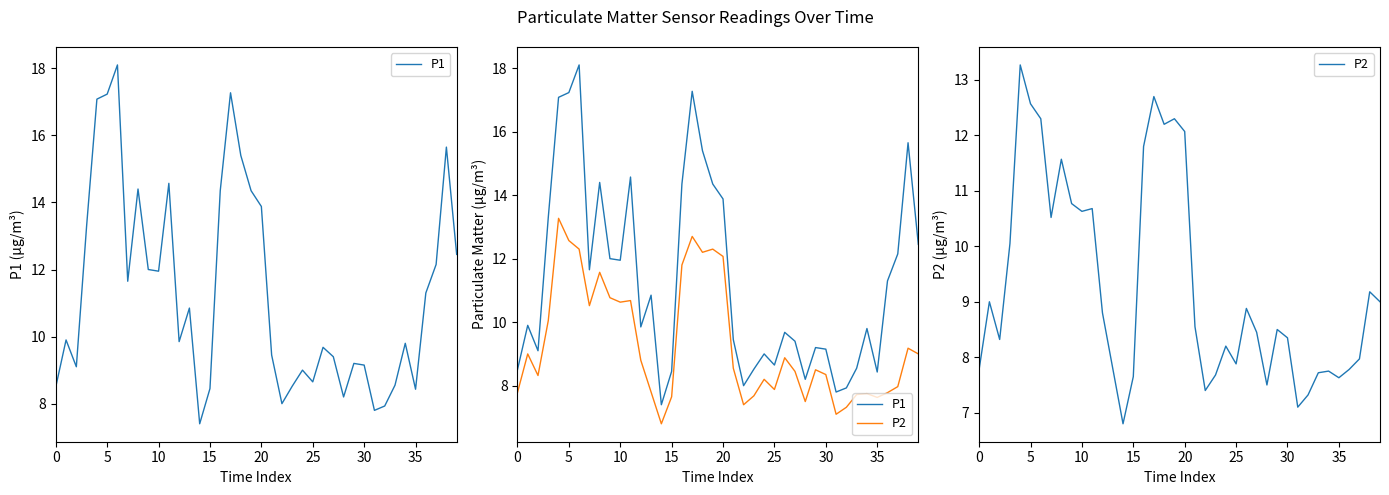

What is the value of the P1 point at the 12th from the left?

14.6